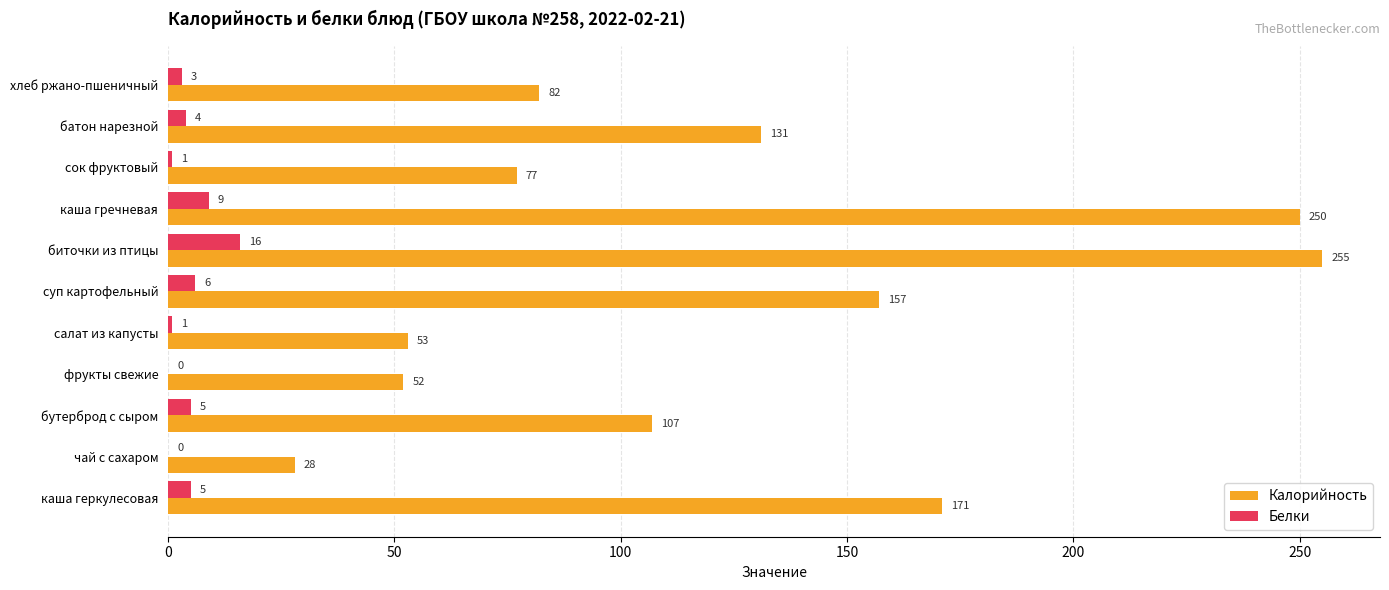

Which series has the largest total across all categories?

Калорийность